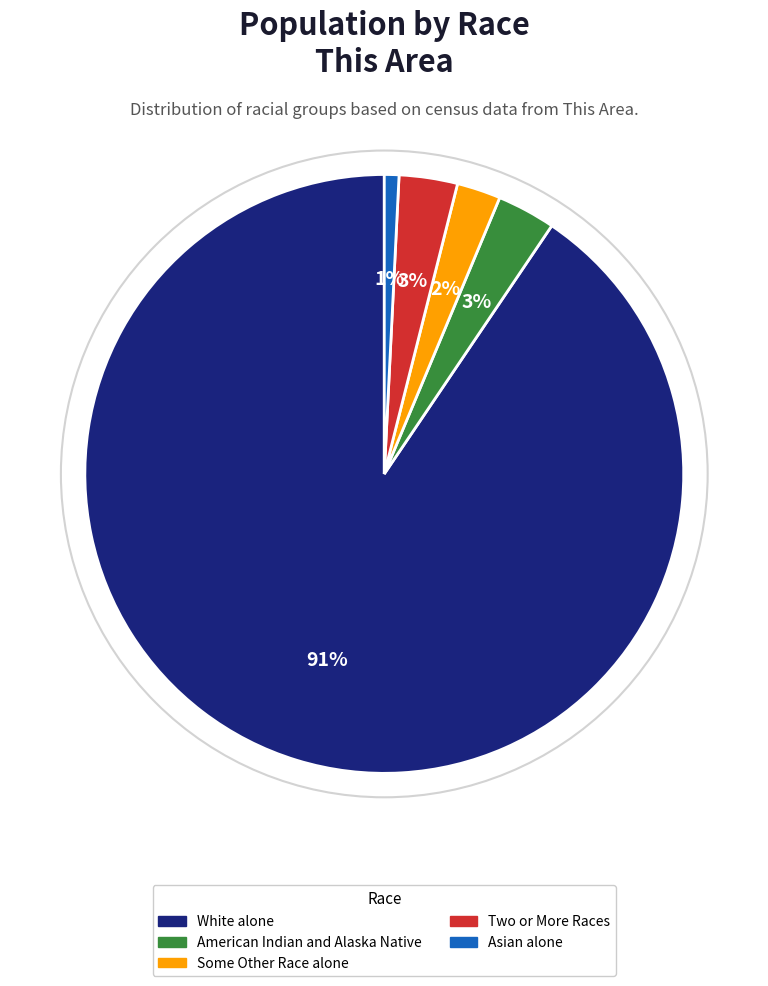

What is the majority slice?

White alone